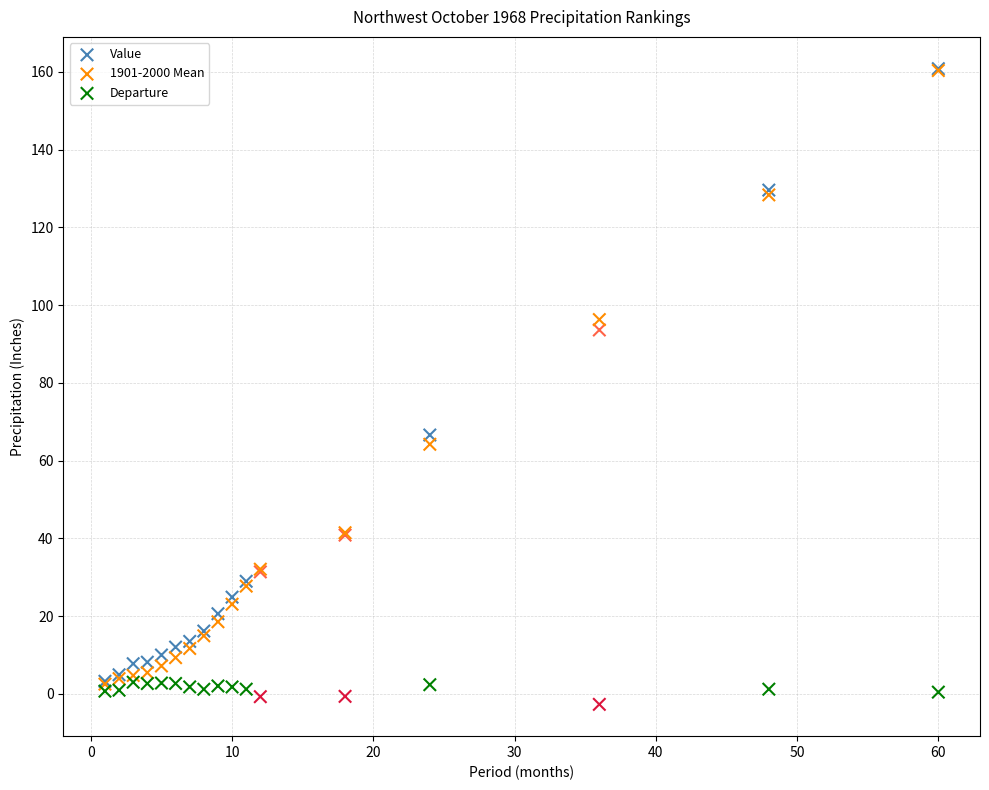

Which series has the widest spread of Y values?

1901-2000 Mean